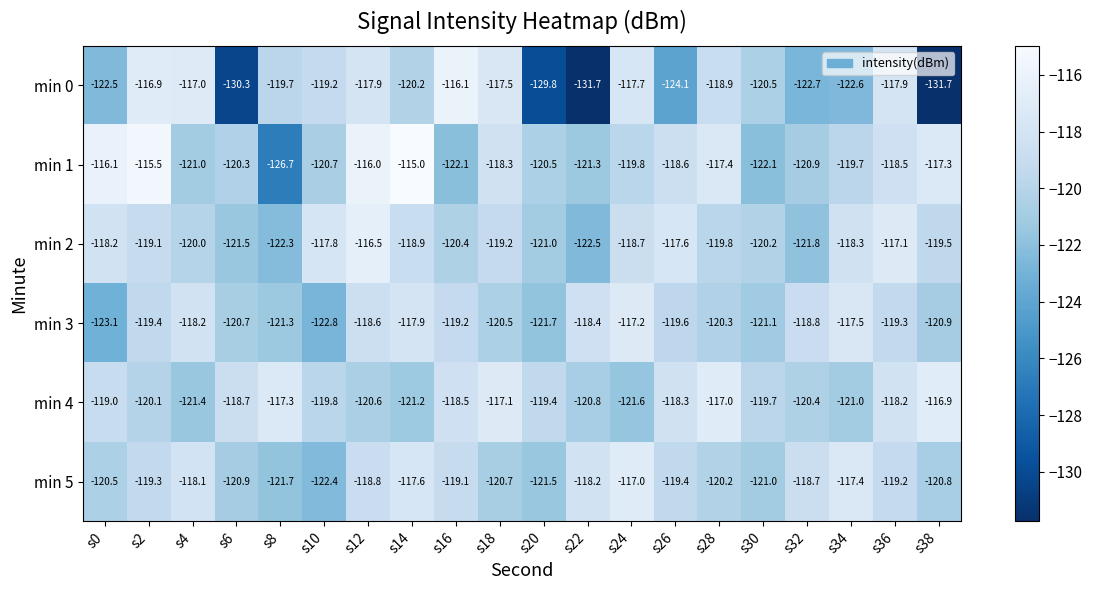

Which series has the largest total across all categories?

min 4